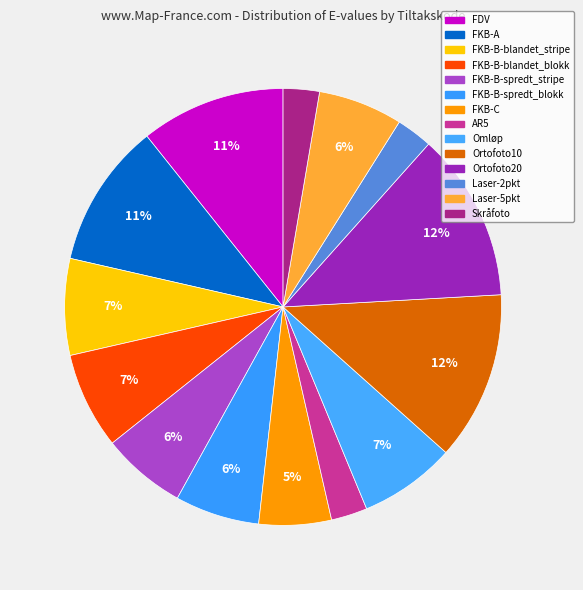

Is it true that Skråfoto is 11% of the pie?

False